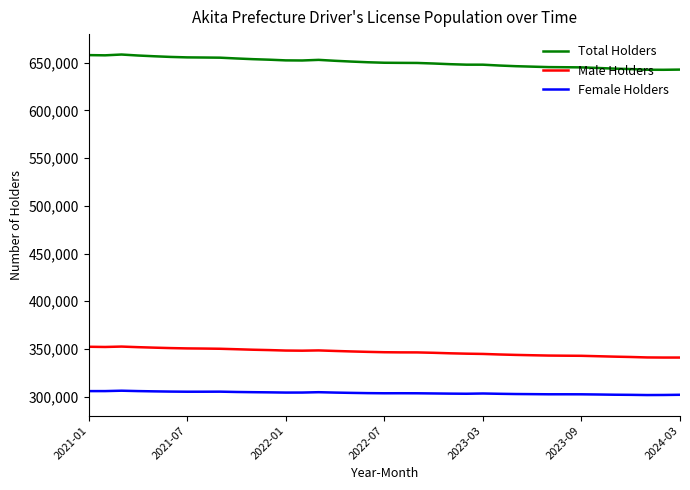

What is the maximum value shown in the chart?

658595